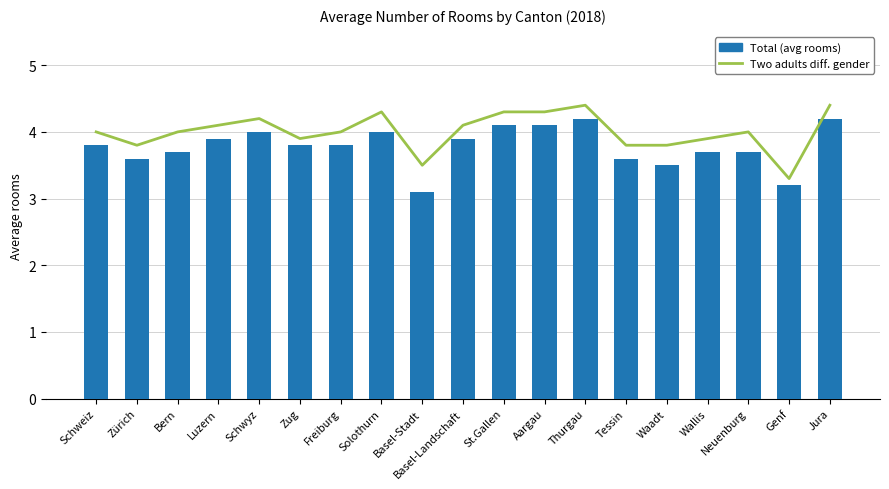

What is the value of the Two adults diff. gender bar at the 8th from the left?

4.3